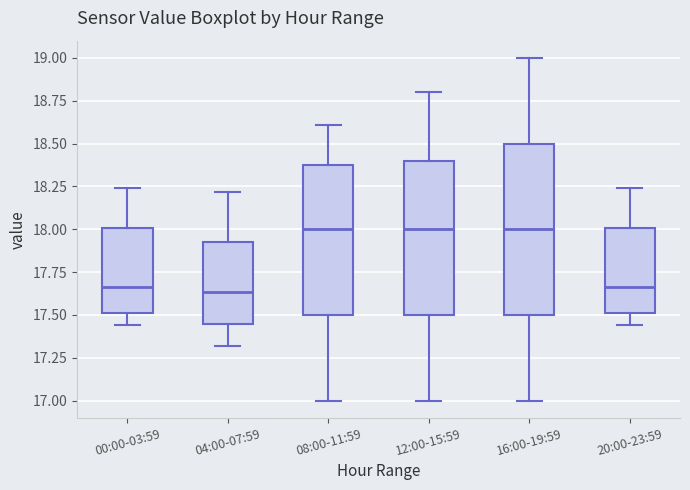

Which box is the tallest, from its lower edge to its upper edge?

16:00-19:59